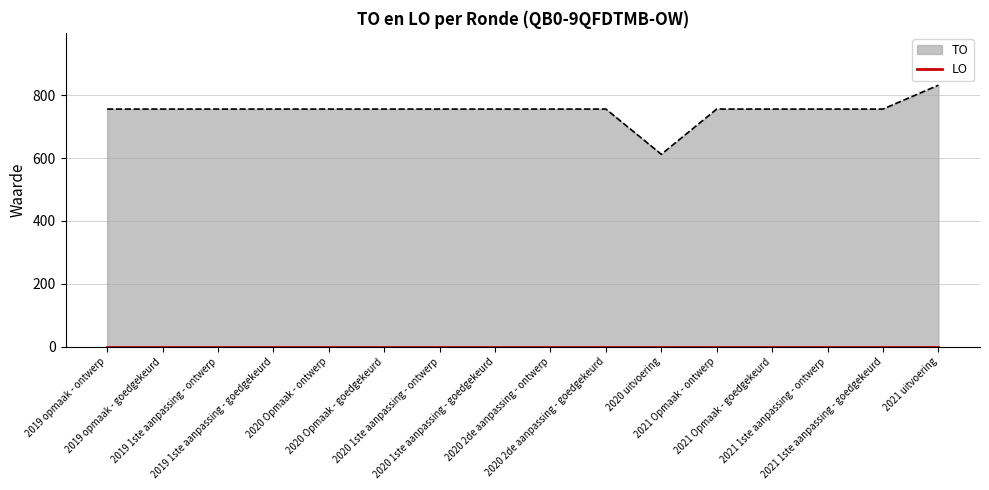

What is the value of the 7th point from the left?

756